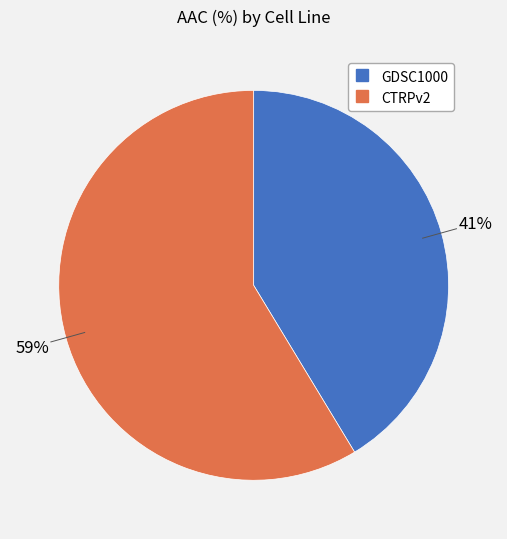

How many slices are in this pie chart?

2